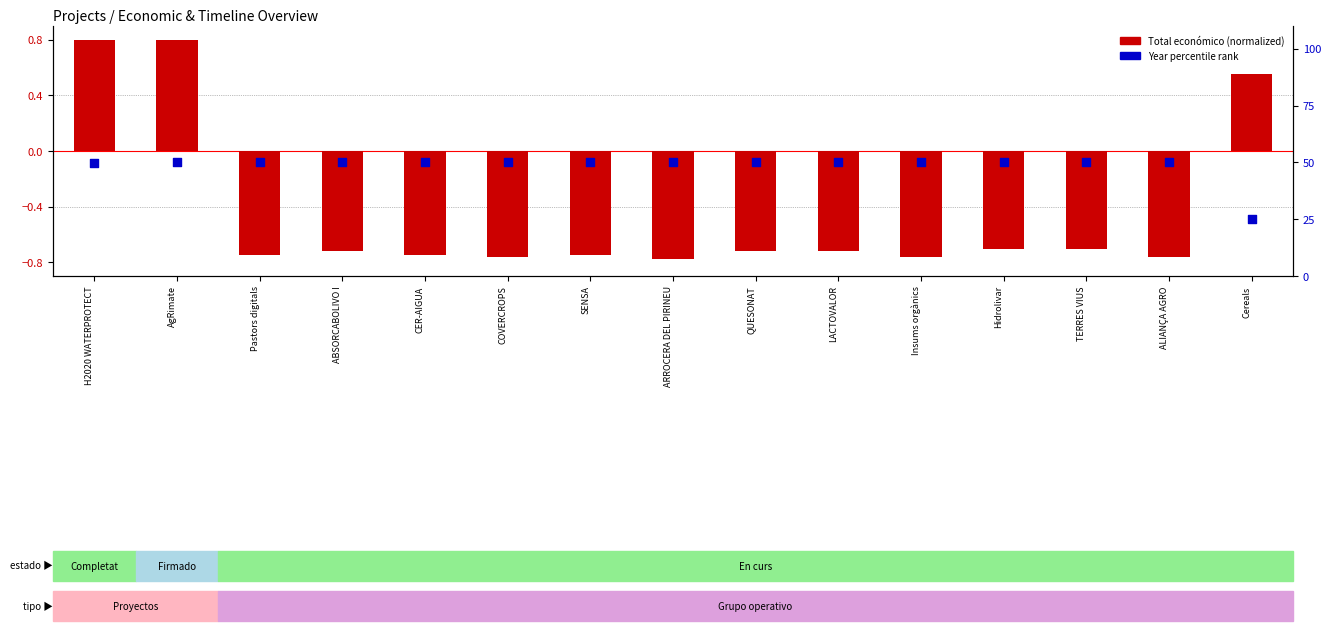

What are all the series names shown in the legend?

Total económico (normalized), Year percentile rank